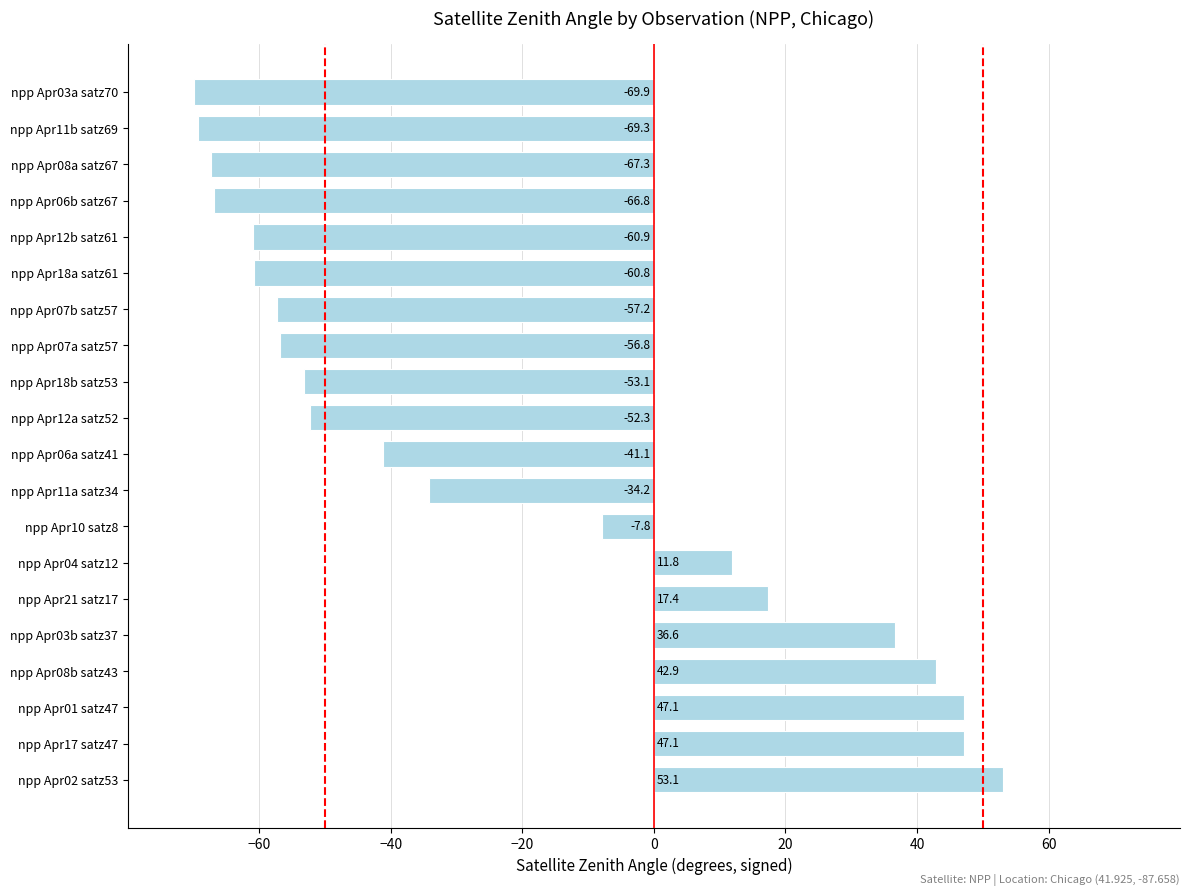

What is the average value?

-22.1